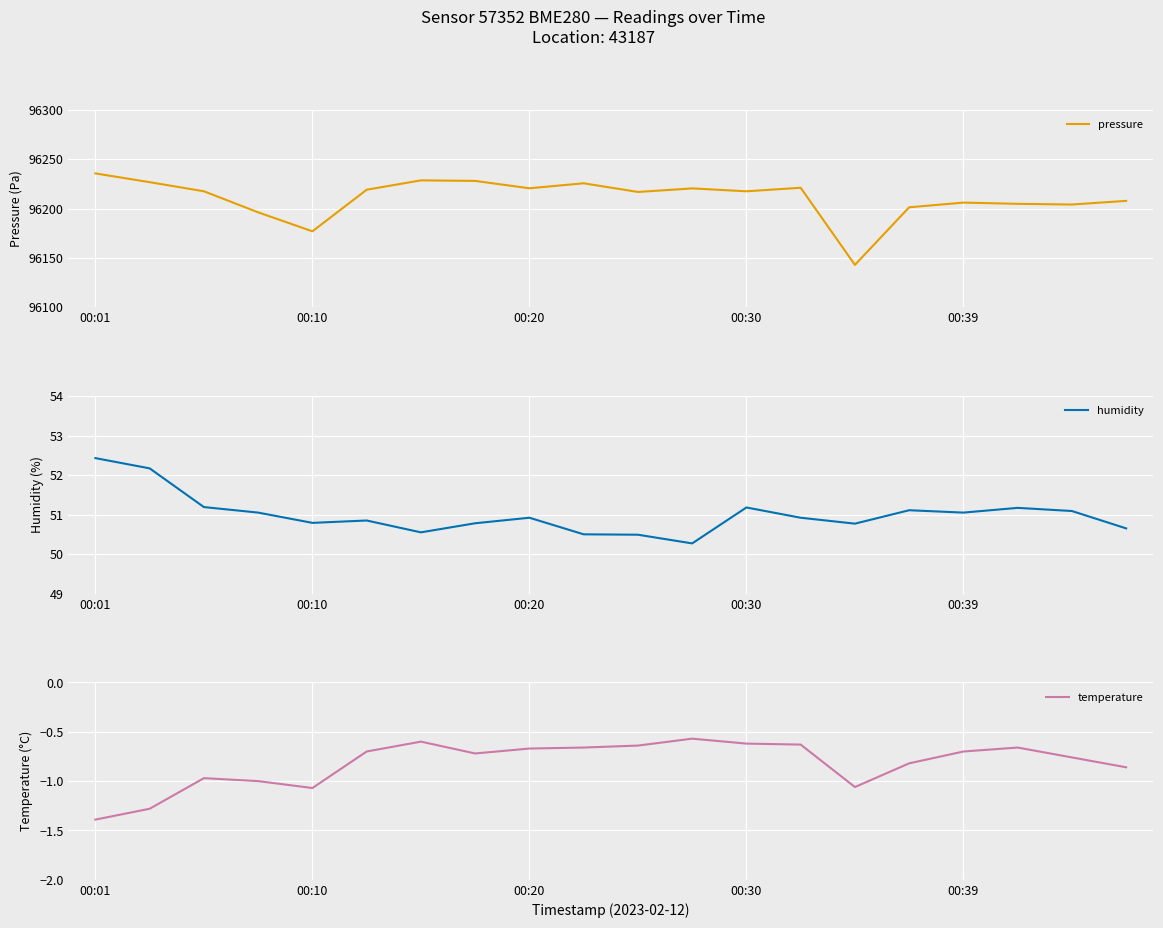

In temperature, how many points are higher than both neighbors (excluding endpoints)?

4